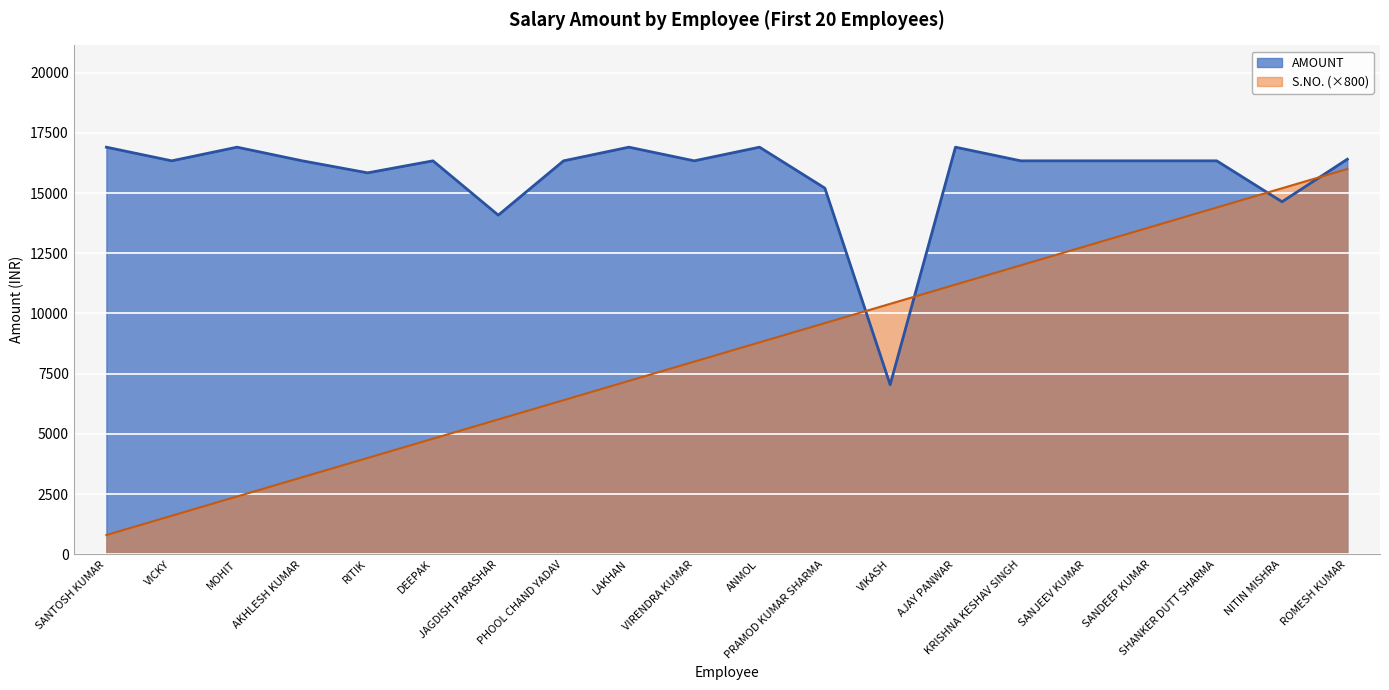

What is the minimum value shown in the chart?

800